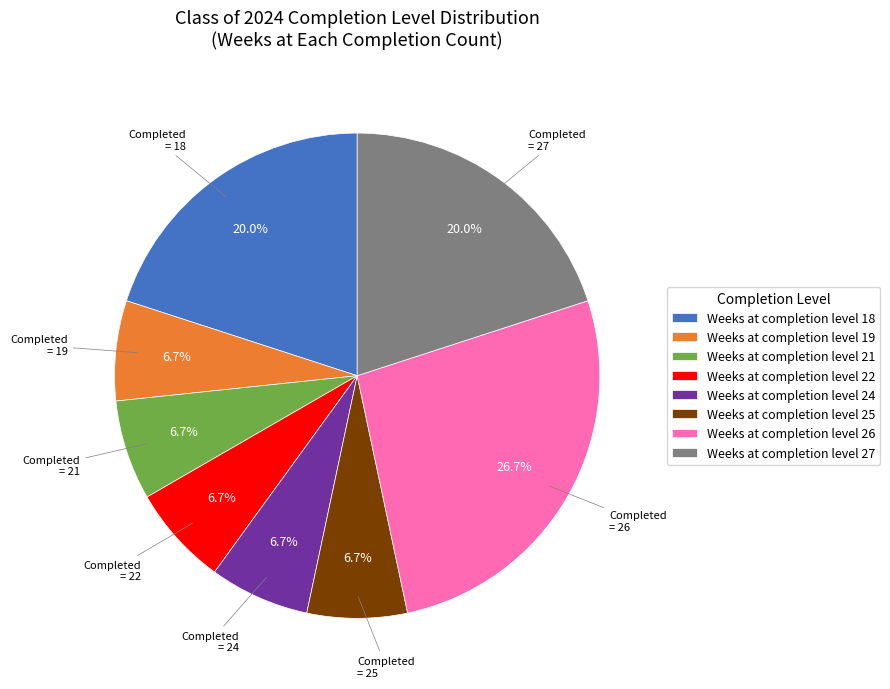

Which slice is the largest?

Weeks at completion level 26